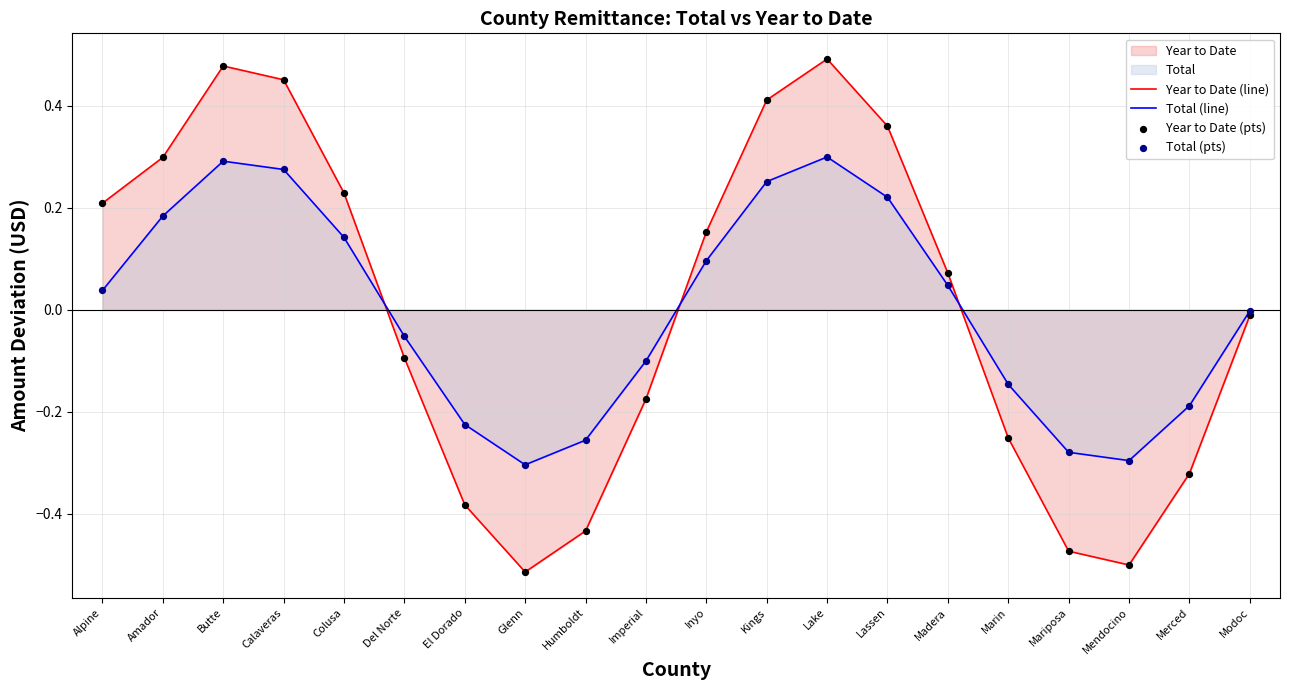

At how many categories does at least one series exceed 0?

10